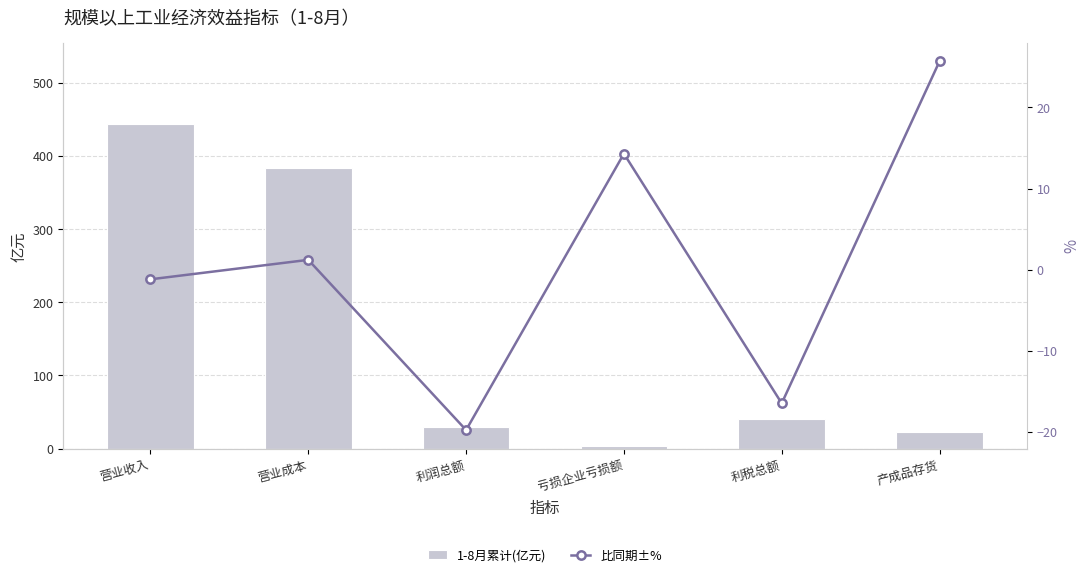

How many groups of bars are there?

6